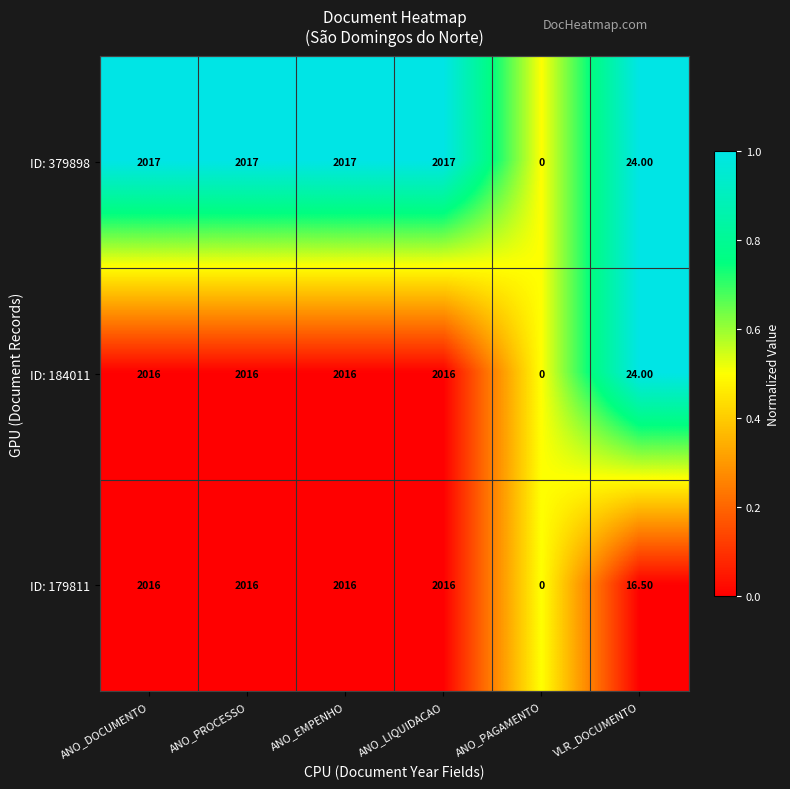

What is the difference between the highest and lowest values at ANO_DOCUMENTO?

1.0